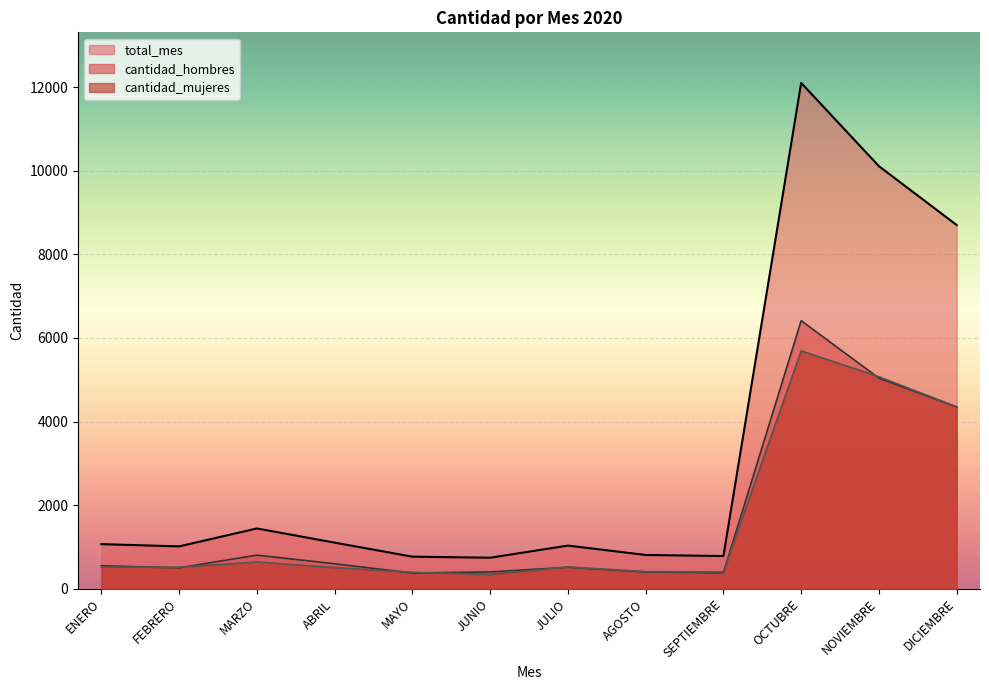

True or false: cantidad_mujeres has a value of 506 at ABRIL.

True